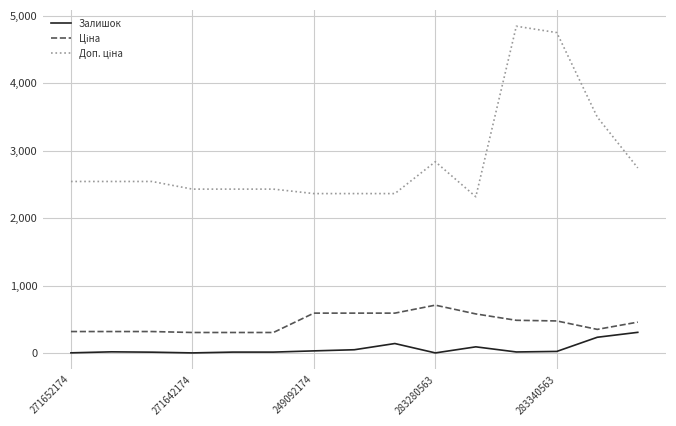

What is the greatest value displayed?

4845.9